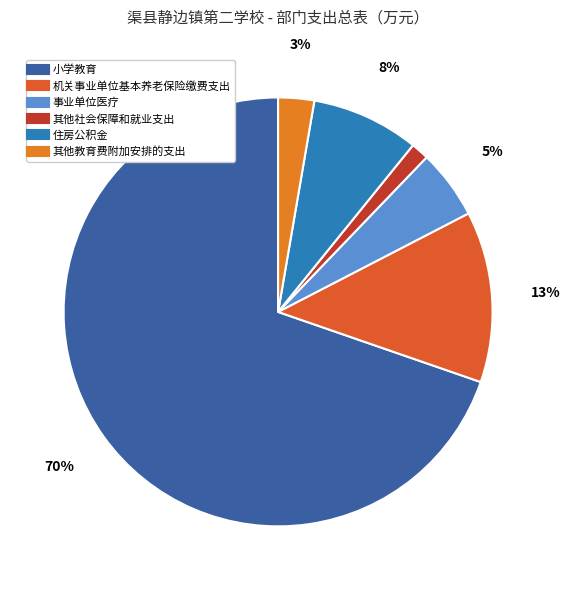

Rank the categories by value from highest to lowest.

小学教育, 机关事业单位基本养老保险缴费支出, 住房公积金, 事业单位医疗, 其他教育费附加安排的支出, 其他社会保障和就业支出